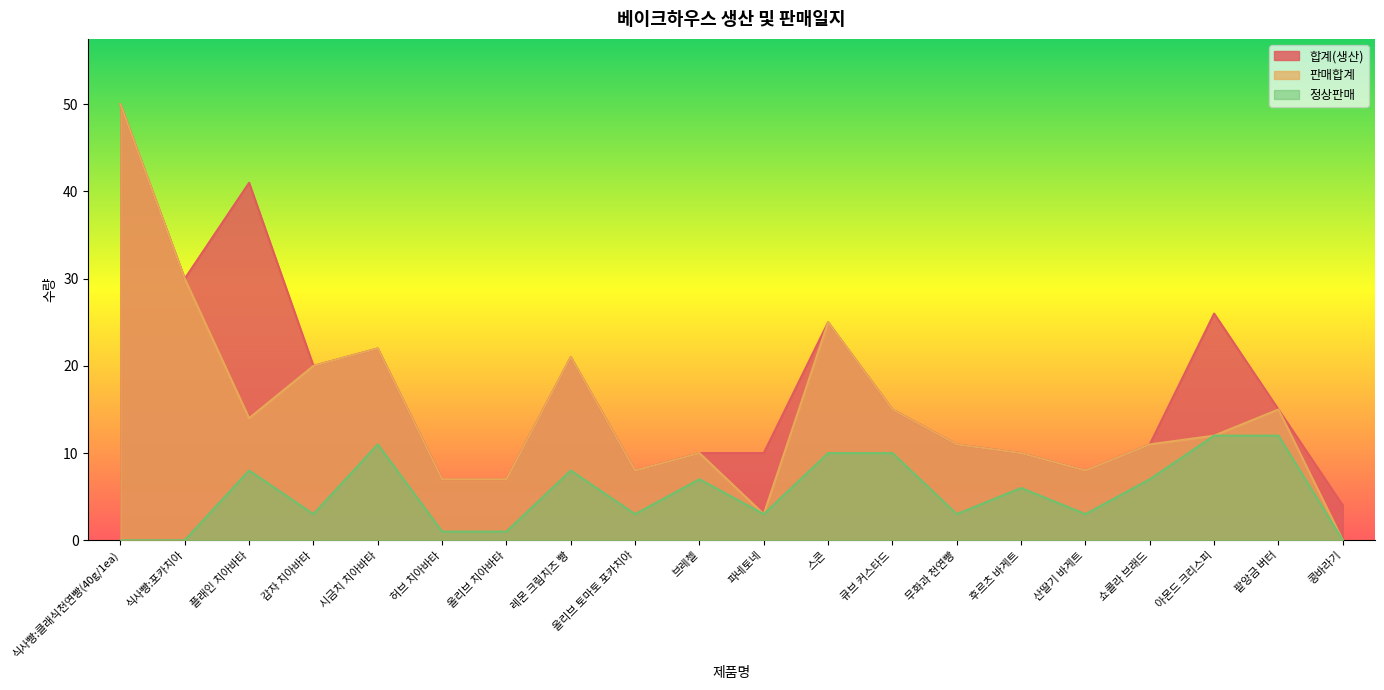

Reading left to right, extract all data points from this chart.

합계(생산): 50	30	41	20	22	7	7	21	8	10	10	25	15	11	10	8	11	26	15	4
판매합계: 50	30	14	20	22	7	7	21	8	10	3	25	15	11	10	8	11	12	15	0
정상판매: 0	0	8	3	11	1	1	8	3	7	3	10	10	3	6	3	7	12	12	0